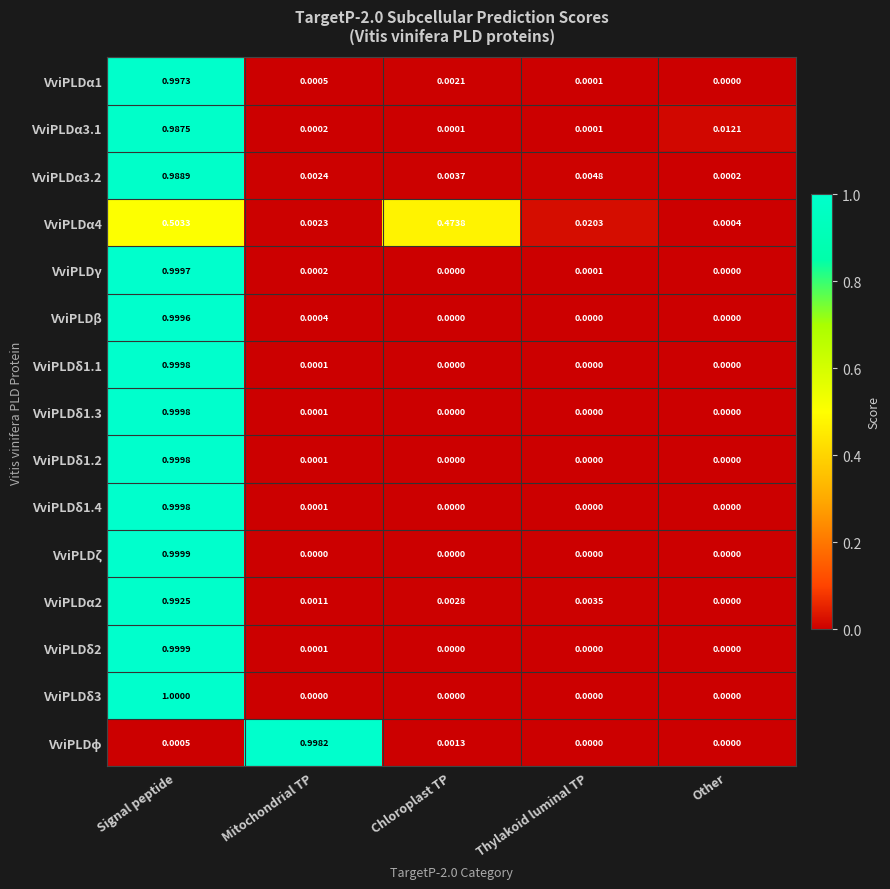

What is the greatest value displayed?

1.0